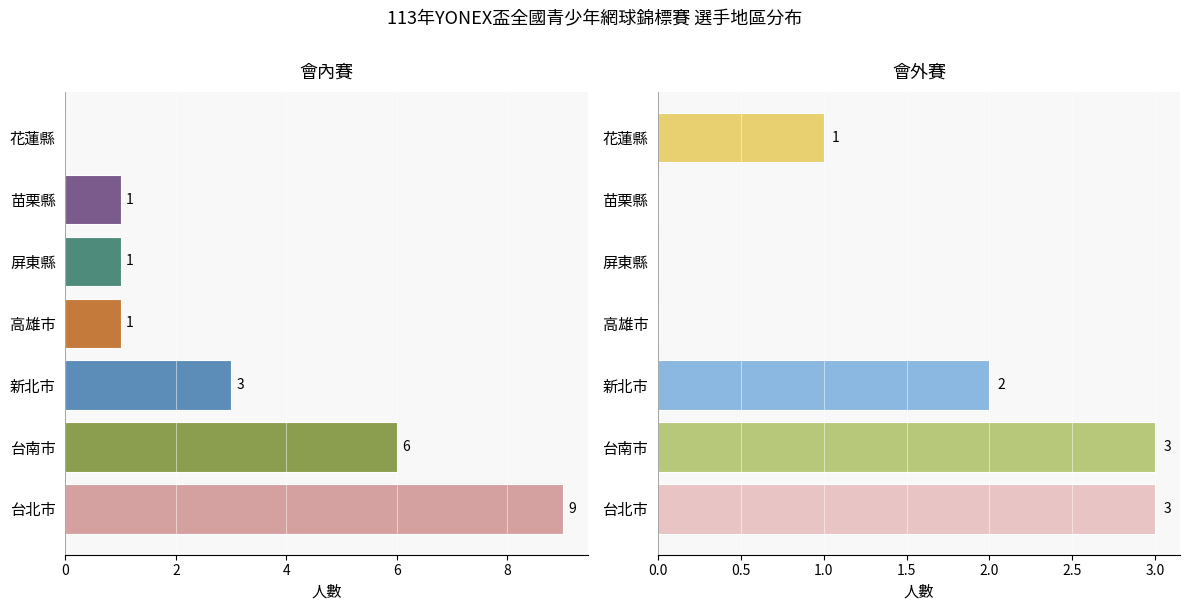

How many values in the 會內賽 series exceed 1?

3